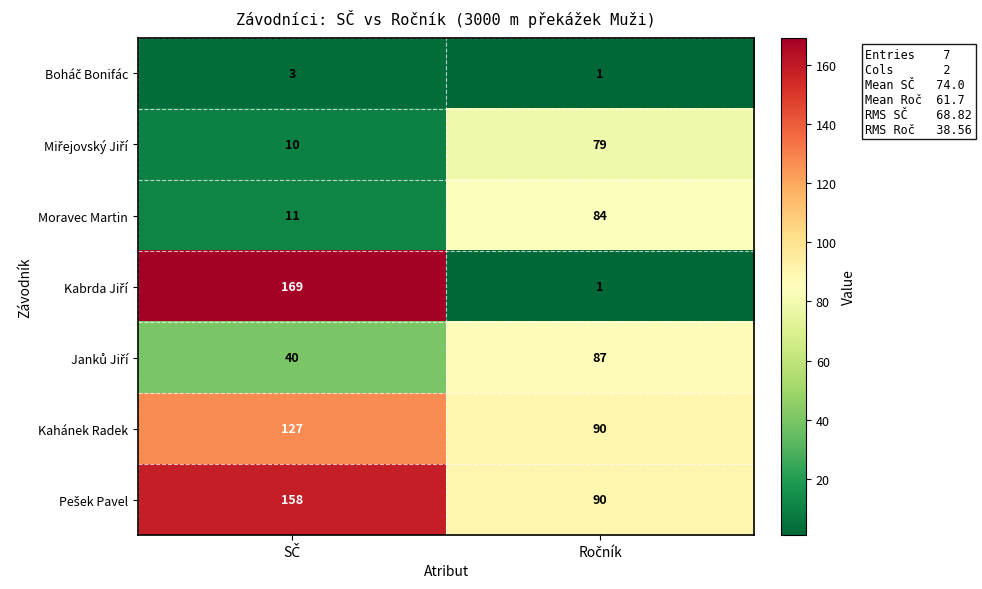

Count the number of categories in the chart.

2